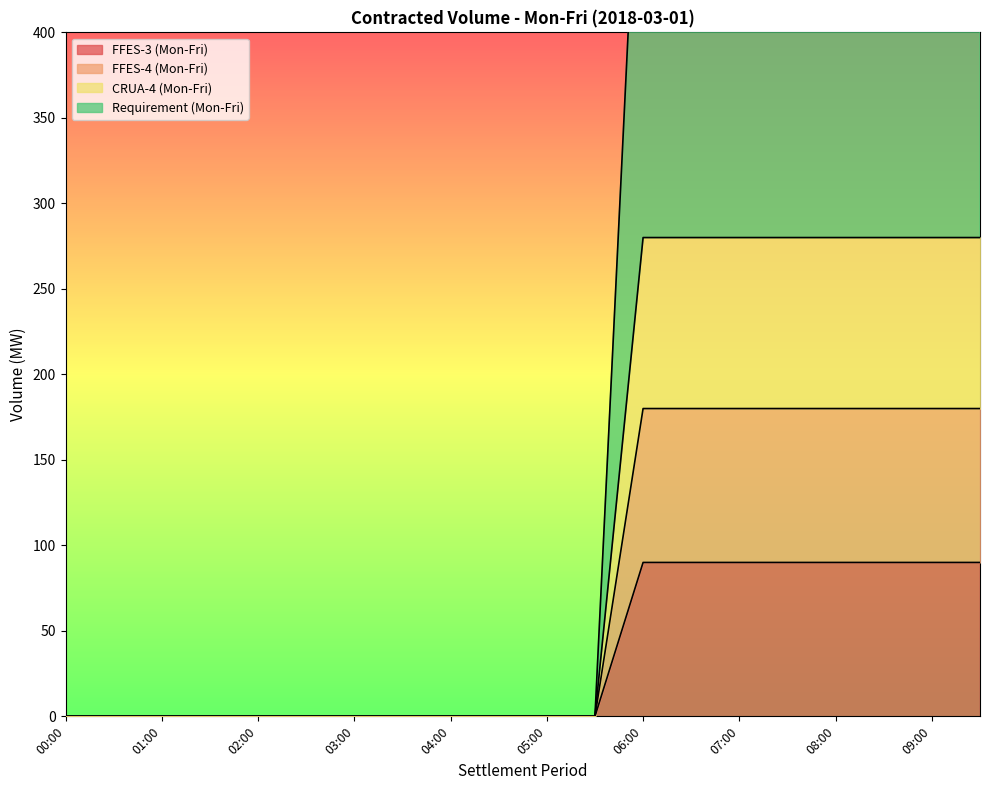

True or false: CRUA-4 (Mon-Fri) has more than 0 points higher than both neighbors.

False